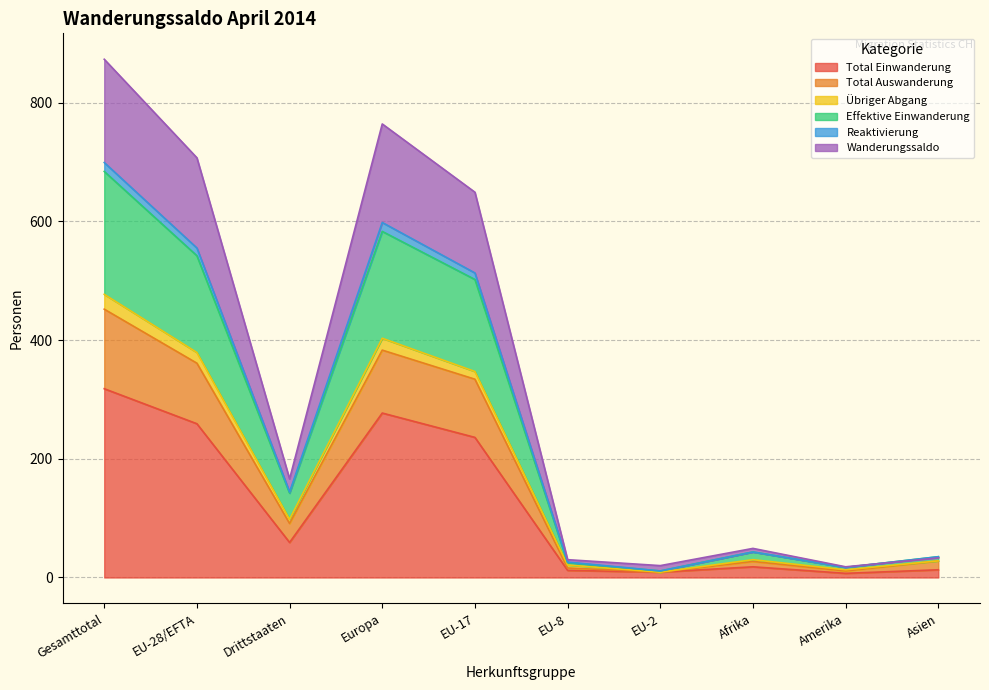

What is the highest value of the Total Einwanderung series?

318